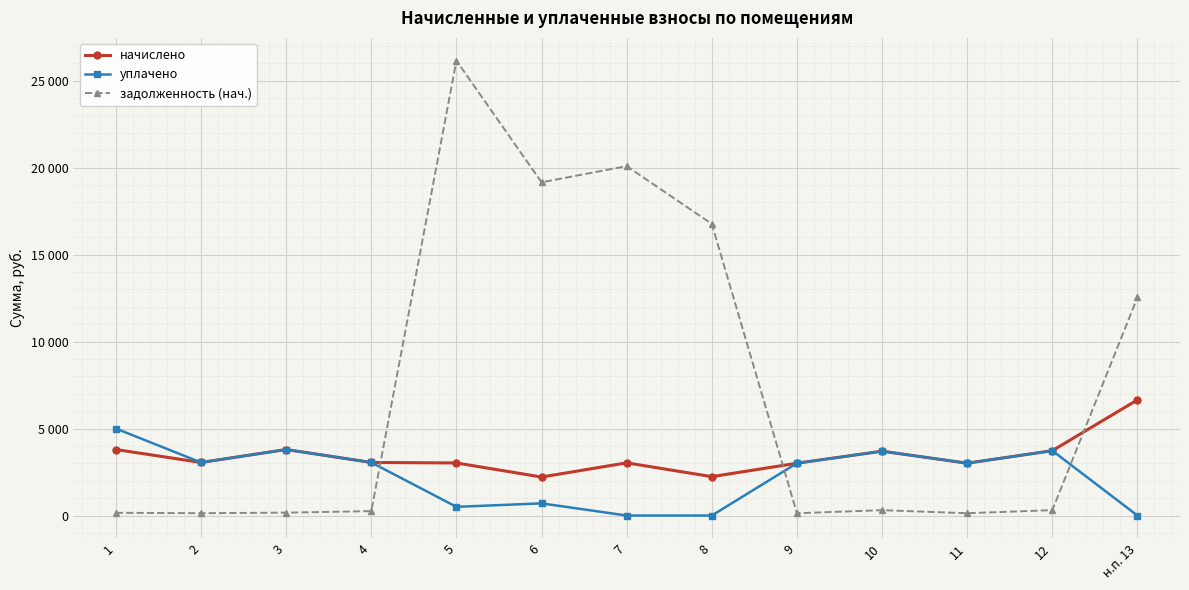

True or false: начислено and уплачено intersect in this chart.

False